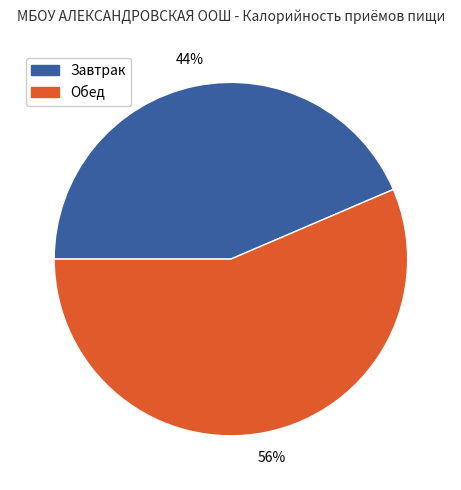

To the nearest percent, what is the average slice percentage?

50%